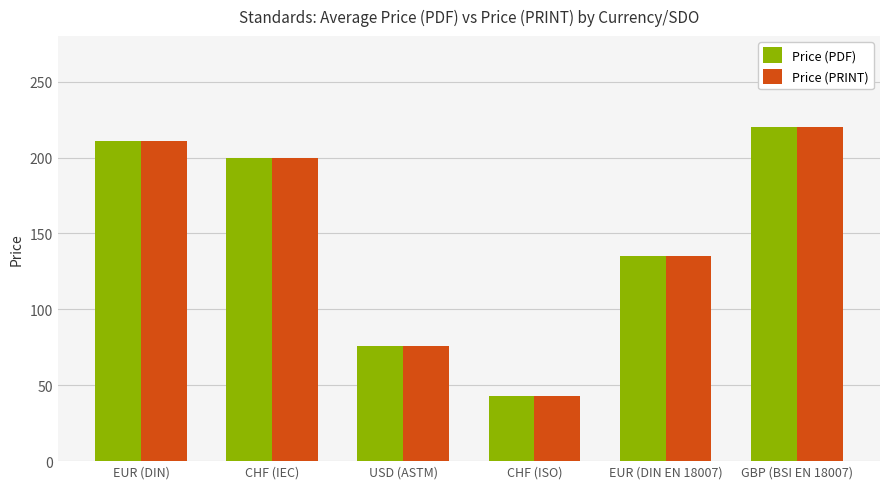

The Price (PDF) series shows 76.0 at USD (ASTM). True or false?

True